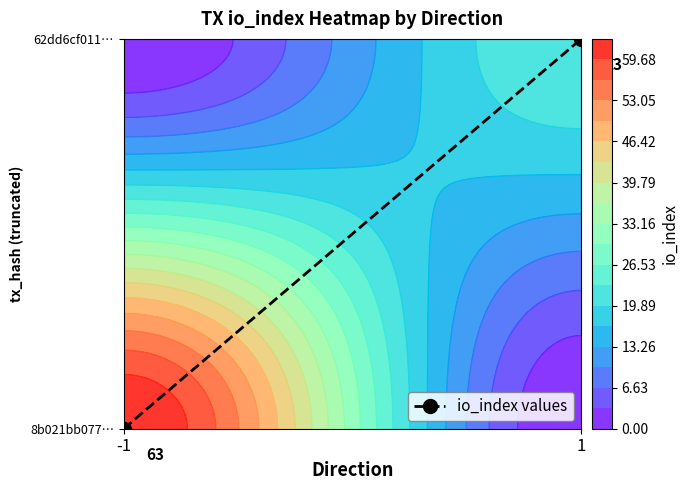

What is the maximum value shown in the chart?

1